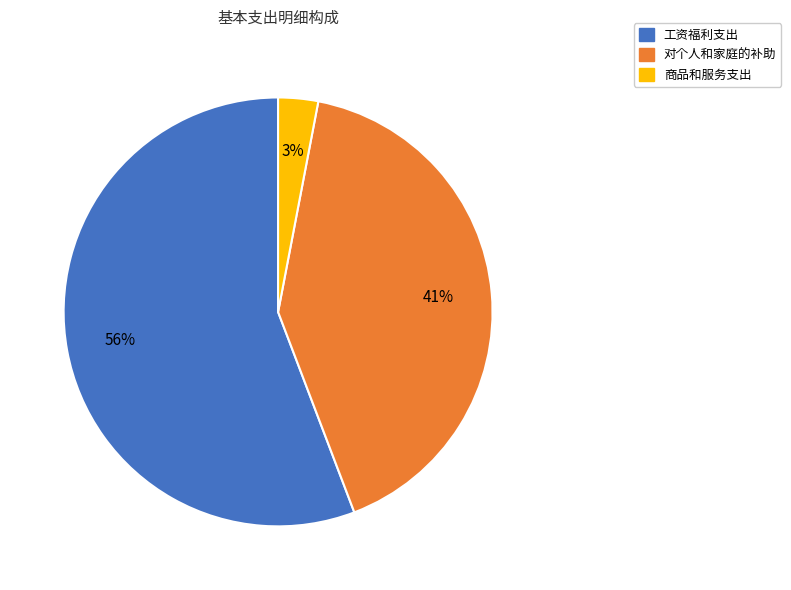

Is it true that 工资福利支出 is 64% of the pie?

False